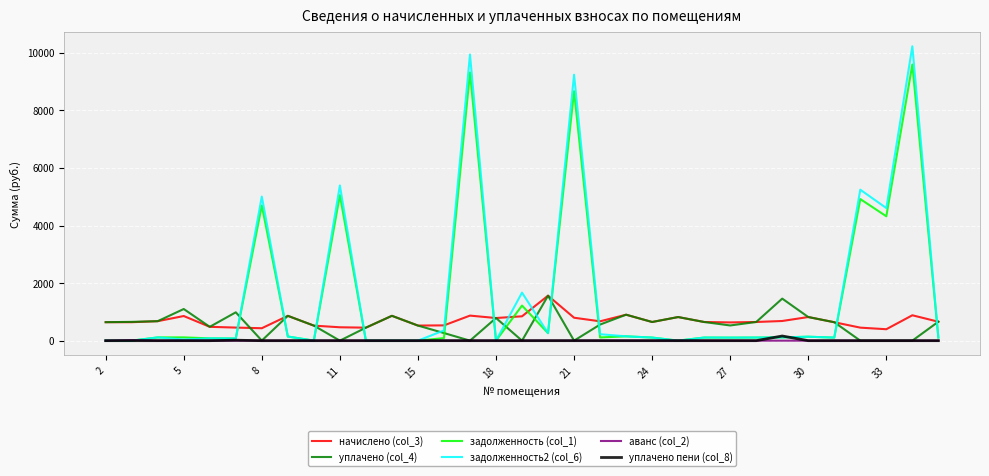

What are all the series names shown in the legend?

начислено (col_3), уплачено (col_4), задолженность (col_1), задолженность2 (col_6), аванс (col_2), уплачено пени (col_8)